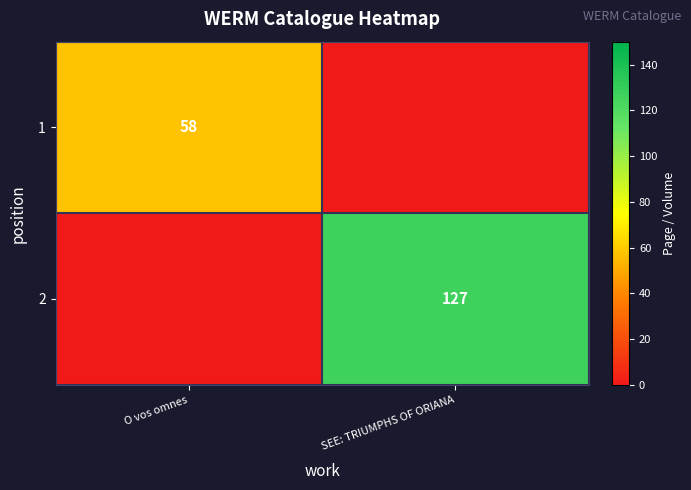

The value of 2 at SEE: TRIUMPHS OF ORIANA is 127. True or false?

True